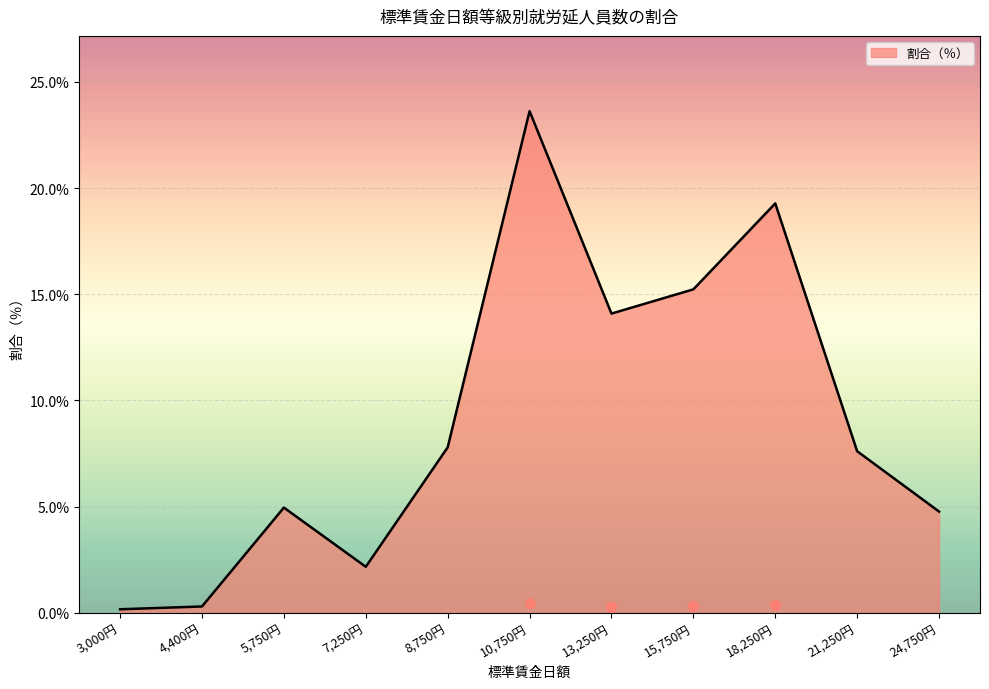

Reading left to right, list all the values displayed in this chart.

3,000円=0.2	4,400円=0.3	5,750円=5.0	7,250円=2.2	8,750円=7.8	10,750円=23.6	13,250円=14.1	15,750円=15.2	18,250円=19.3	21,250円=7.6	24,750円=4.8